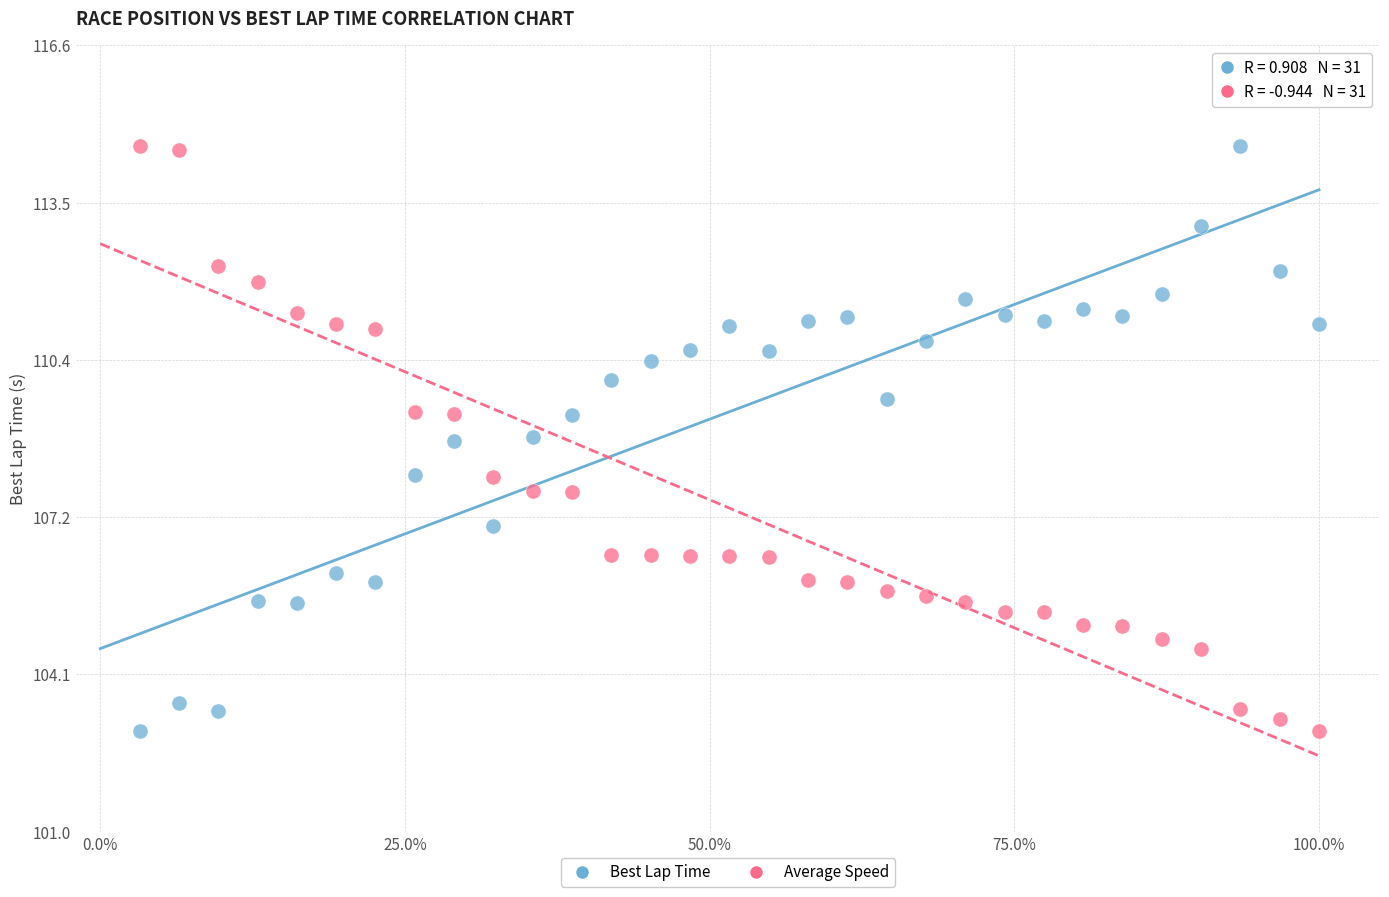

Across all data points, what is the range of Y values (max minus min)?

11.6